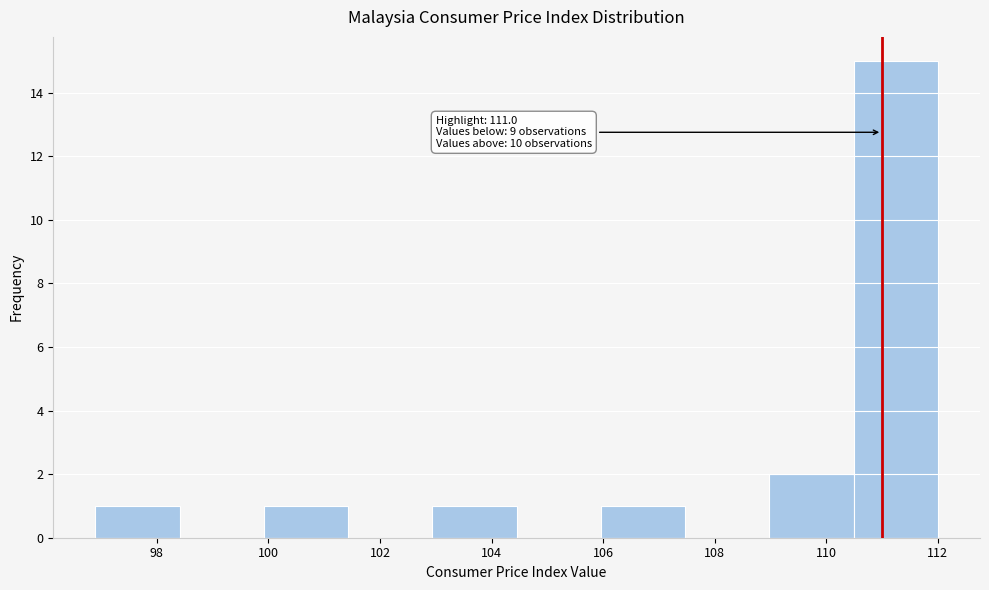

Which range on the x-axis has the tallest bar?

110.4 to 112.0